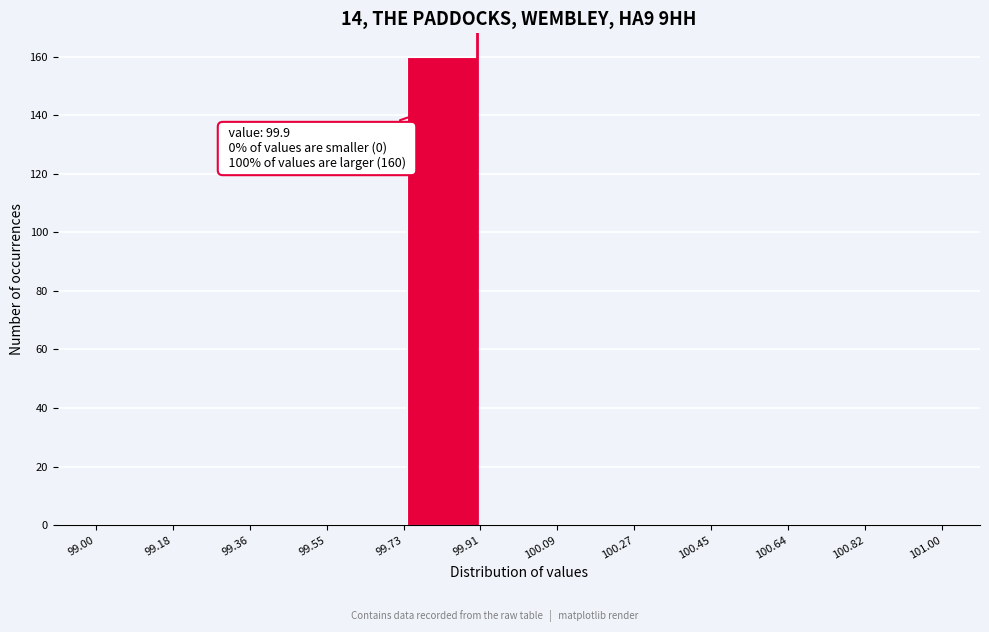

Over which range of the x-axis is the bar tallest?

99.73 to 99.91